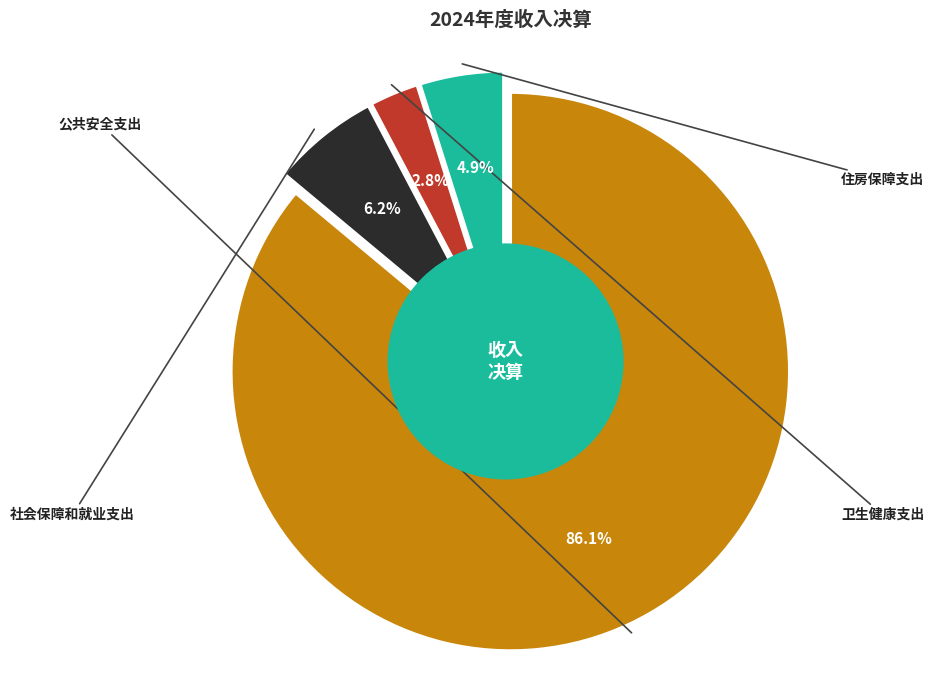

The 公共安全支出 slice represents 93% of the pie. True or false?

False